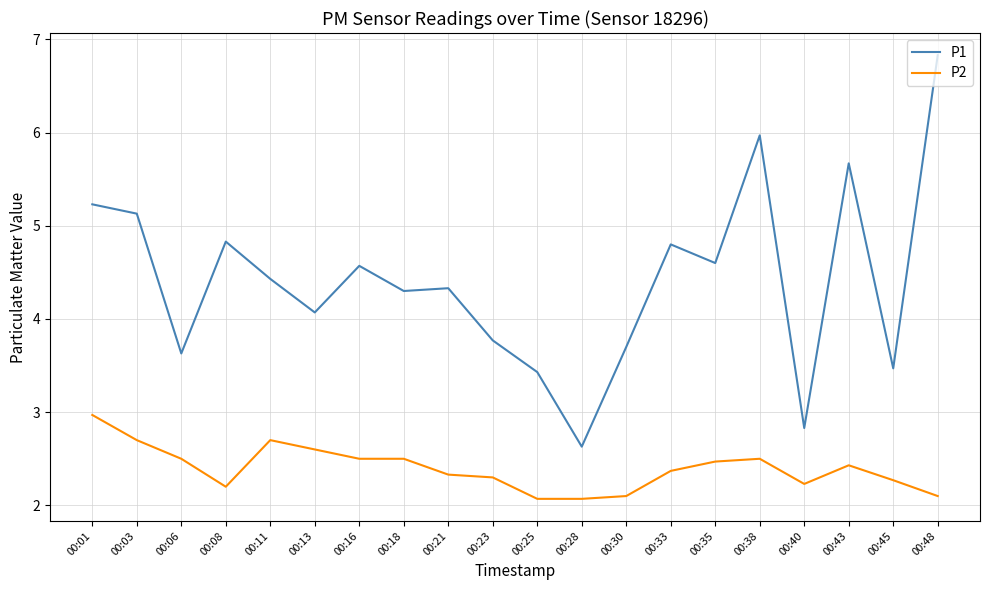

Count the number of data series in this chart.

2